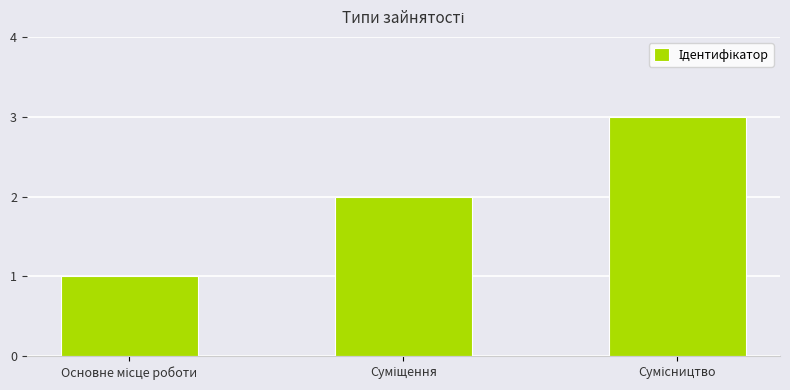

What is the greatest value displayed?

3